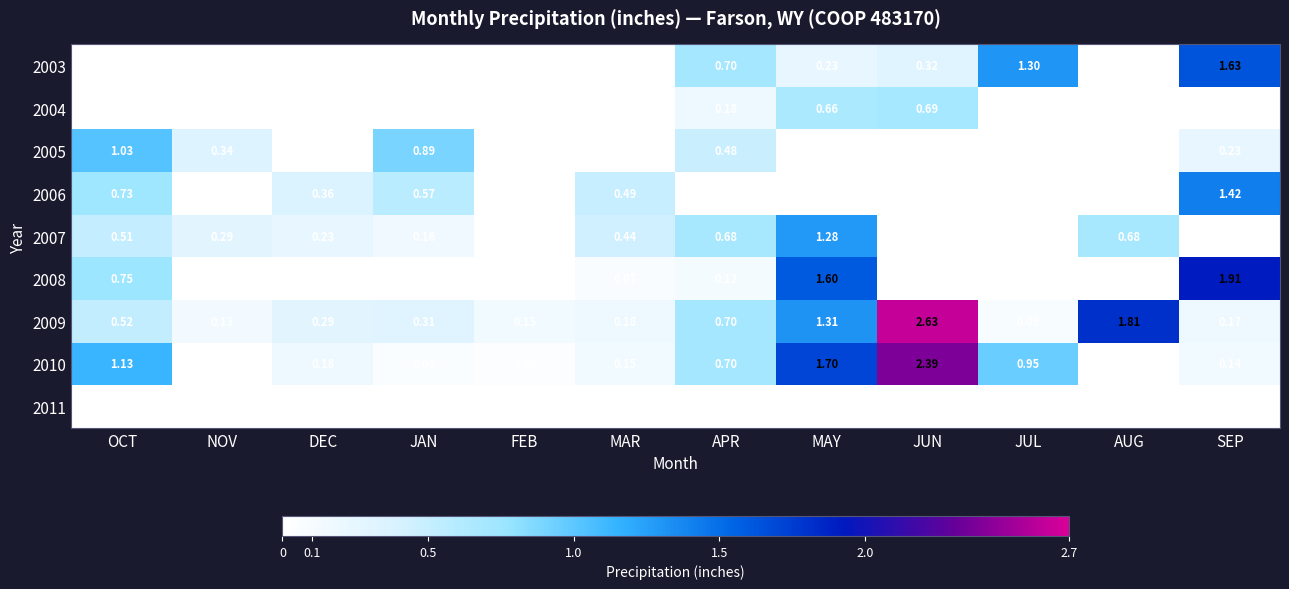

Rank the categories by 2009 value from lowest to highest.

JUL, NOV, FEB, SEP, MAR, DEC, JAN, OCT, APR, MAY, AUG, JUN